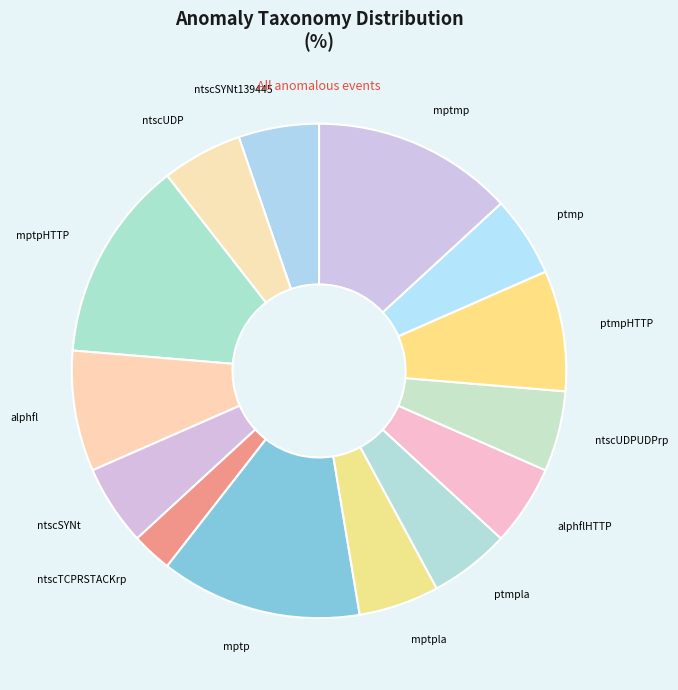

Between alphfl and ptmpla, which is larger?

alphfl